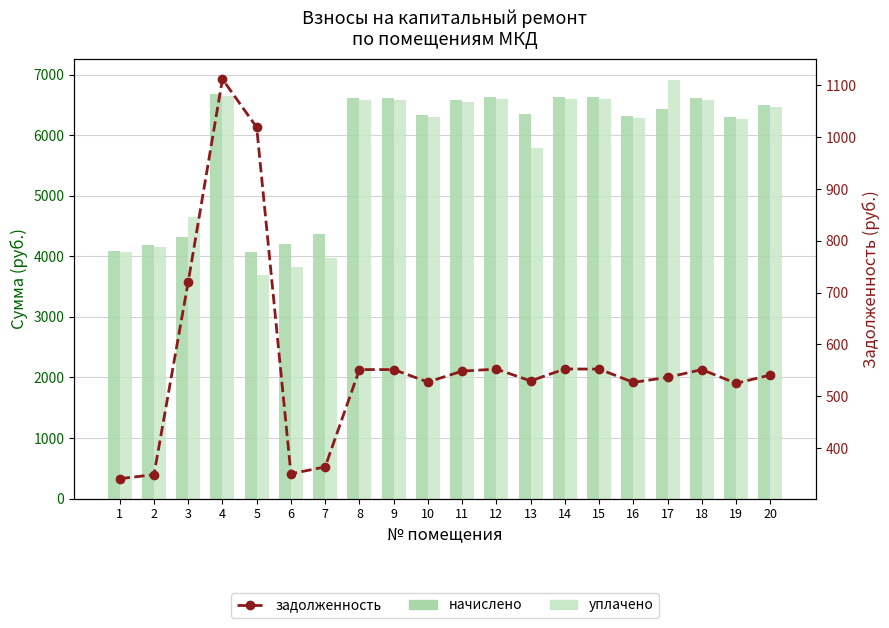

What is the difference between the уплачено values at 2 and 18?

2423.0